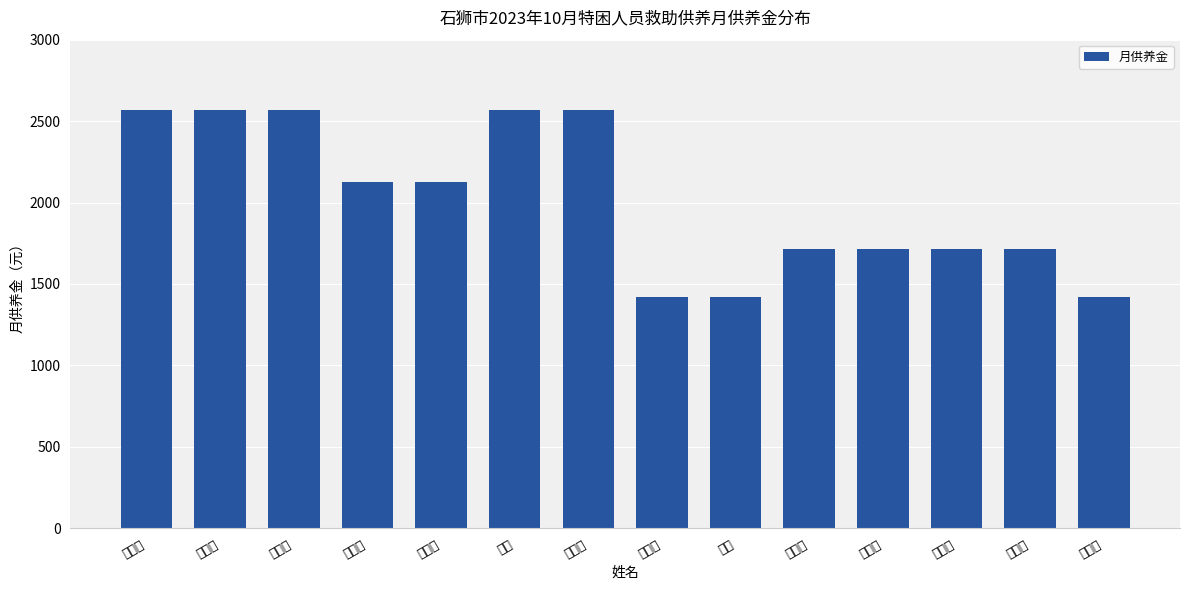

How many data points does each series have?

14